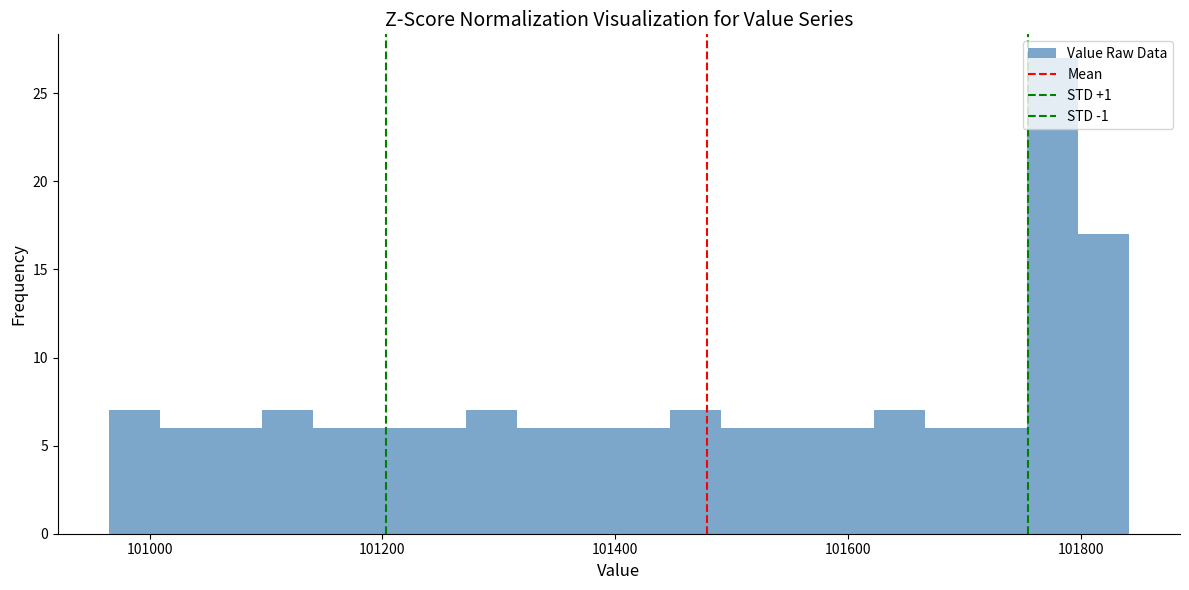

Around what value on the x-axis is the tallest bar? Give the approximate position of its centre, as read against the axis.

101780